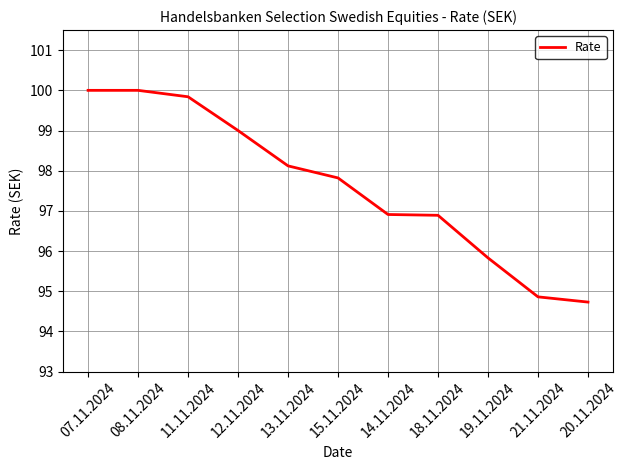

What is the greatest value displayed?

100.0